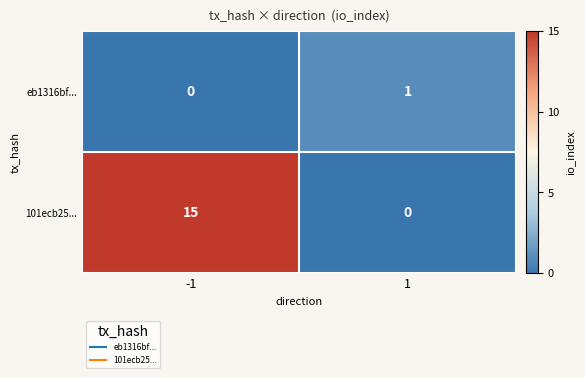

Which series has the largest total across all categories?

101ecb25...